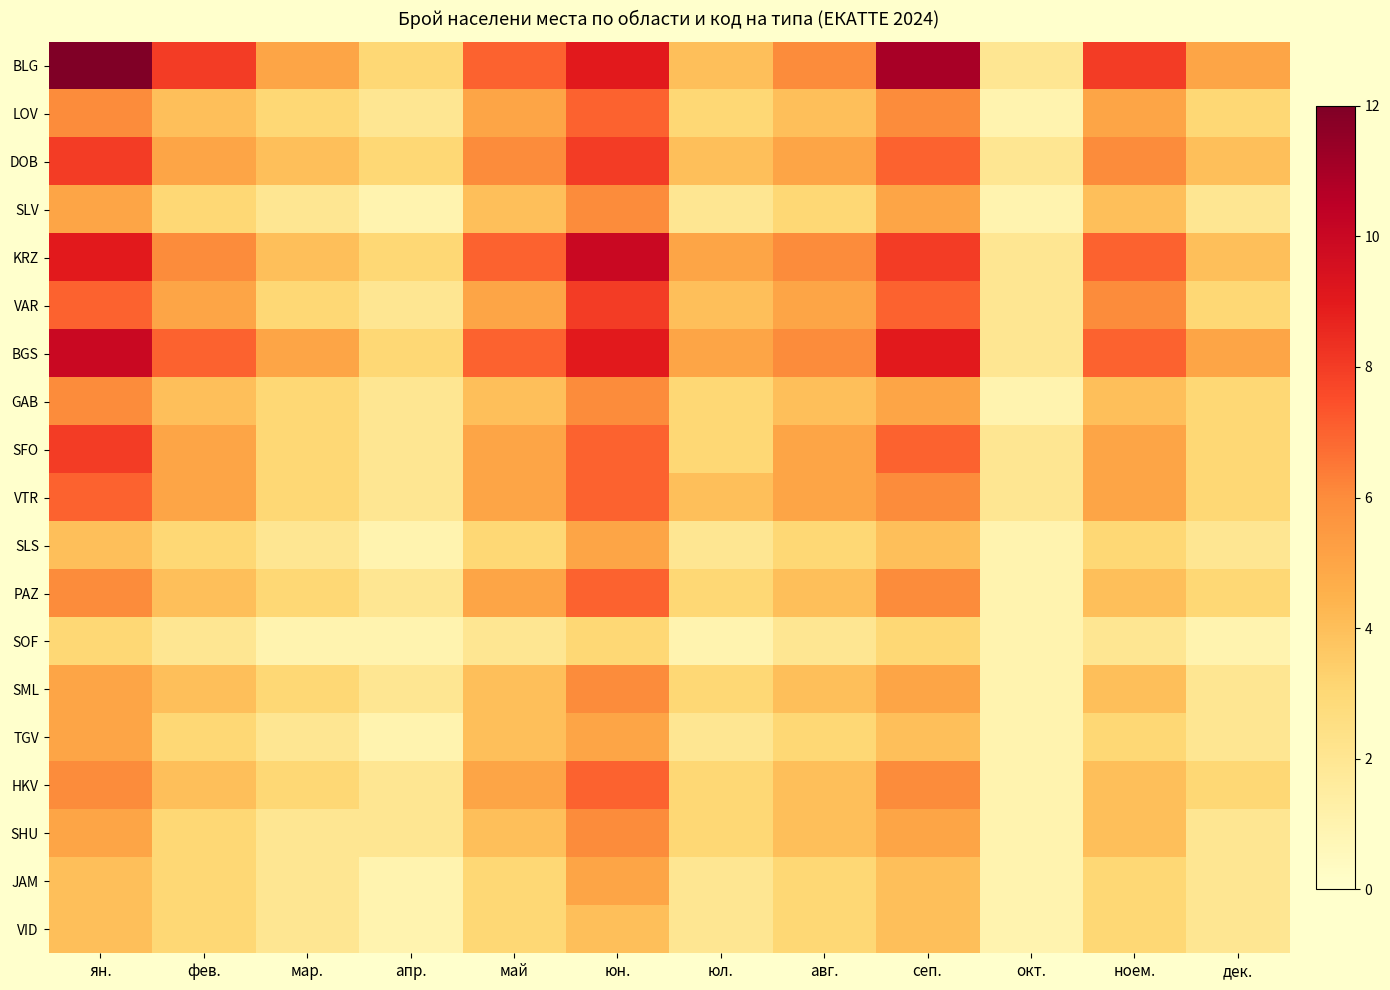

At which category is the sum across all series the highest?

юн.